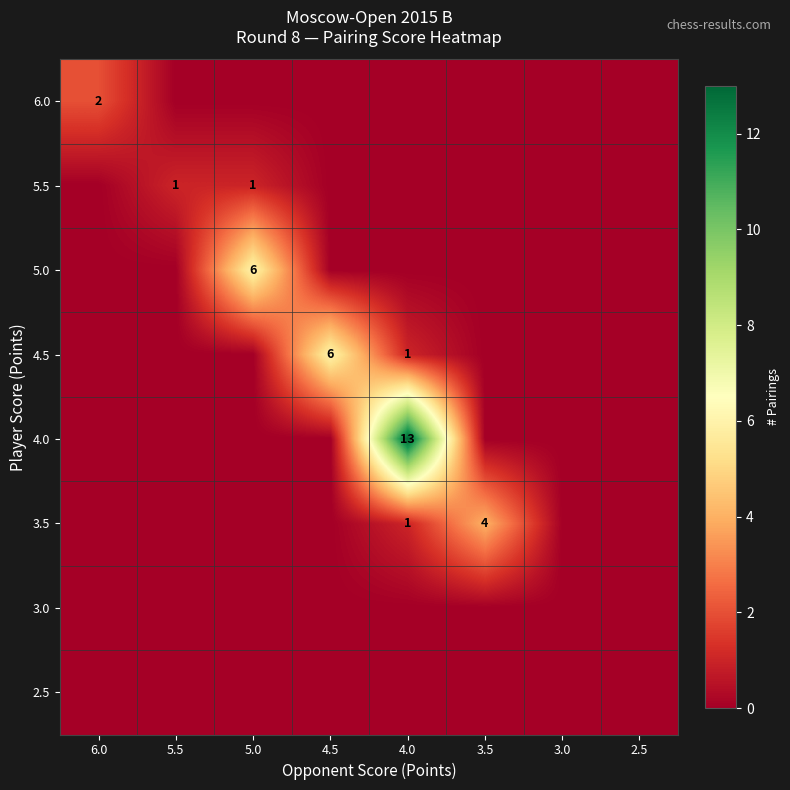

Is it true that 4.5 equals 6 at 4.5?

True